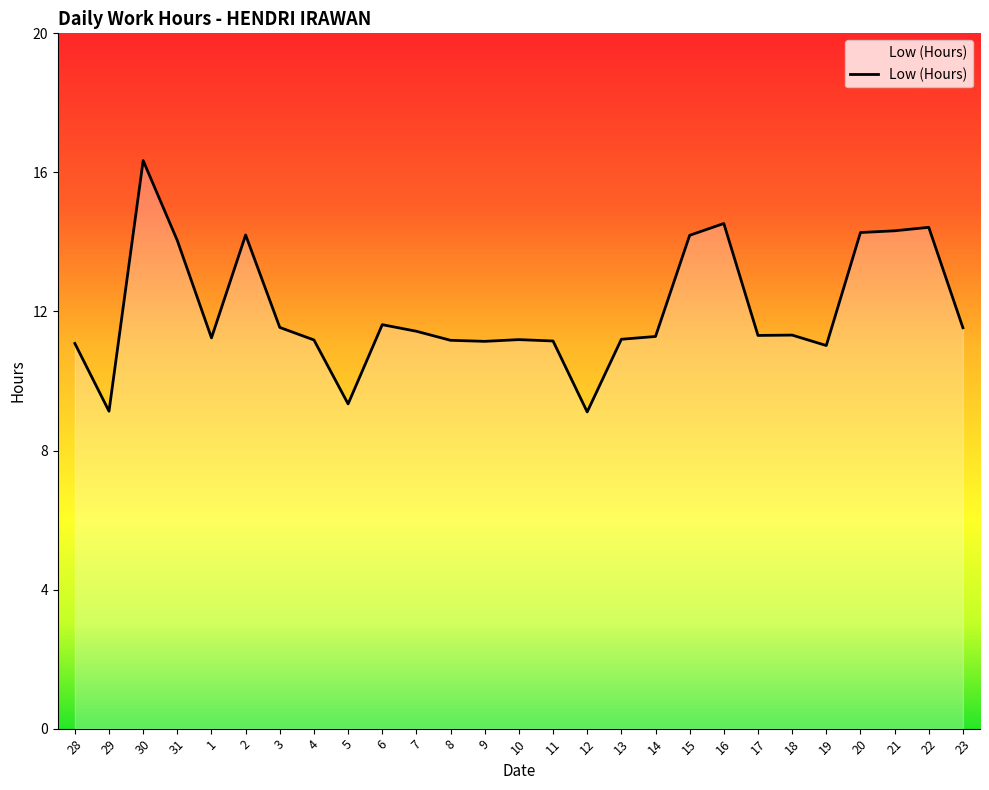

What is the difference between the values at 2 and 18?

2.9